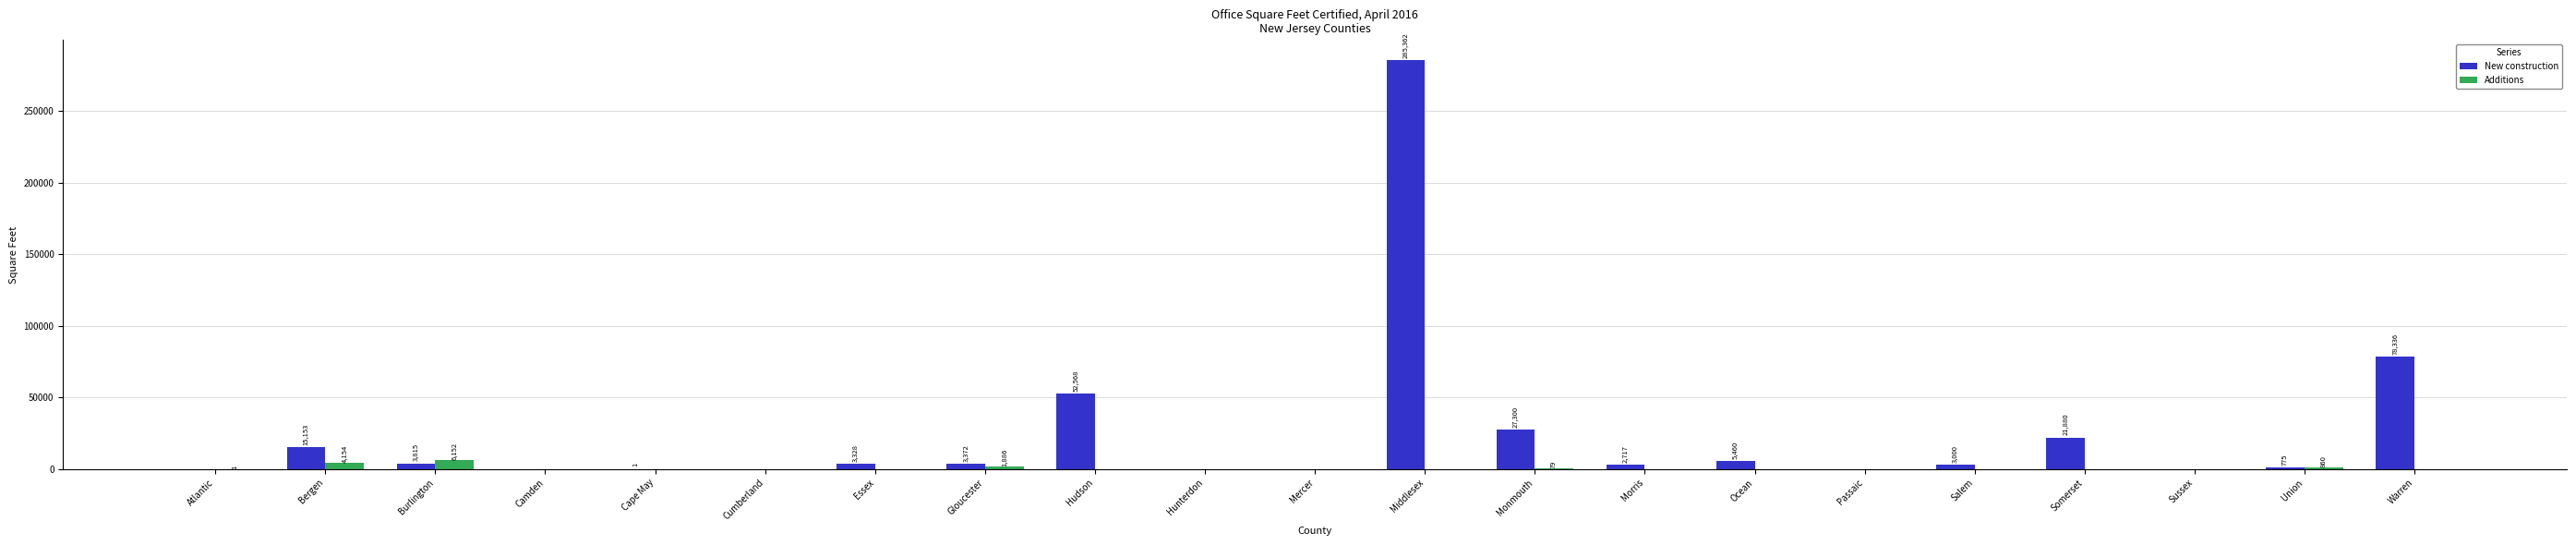

Which series has the largest total across all categories?

New construction